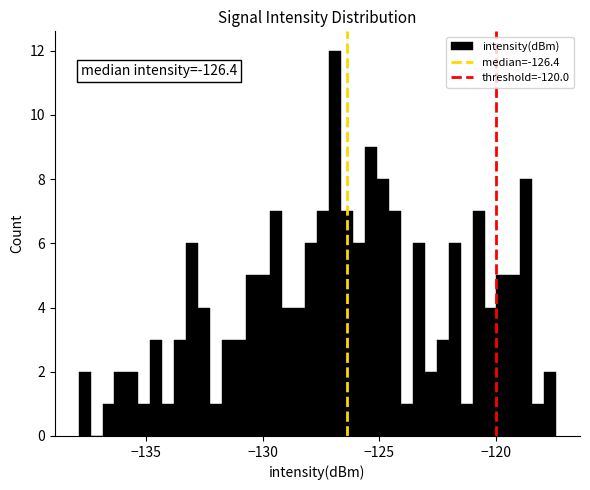

Around what value on the x-axis is the tallest bar? Give the approximate position of its centre, as read against the axis.

-127.0